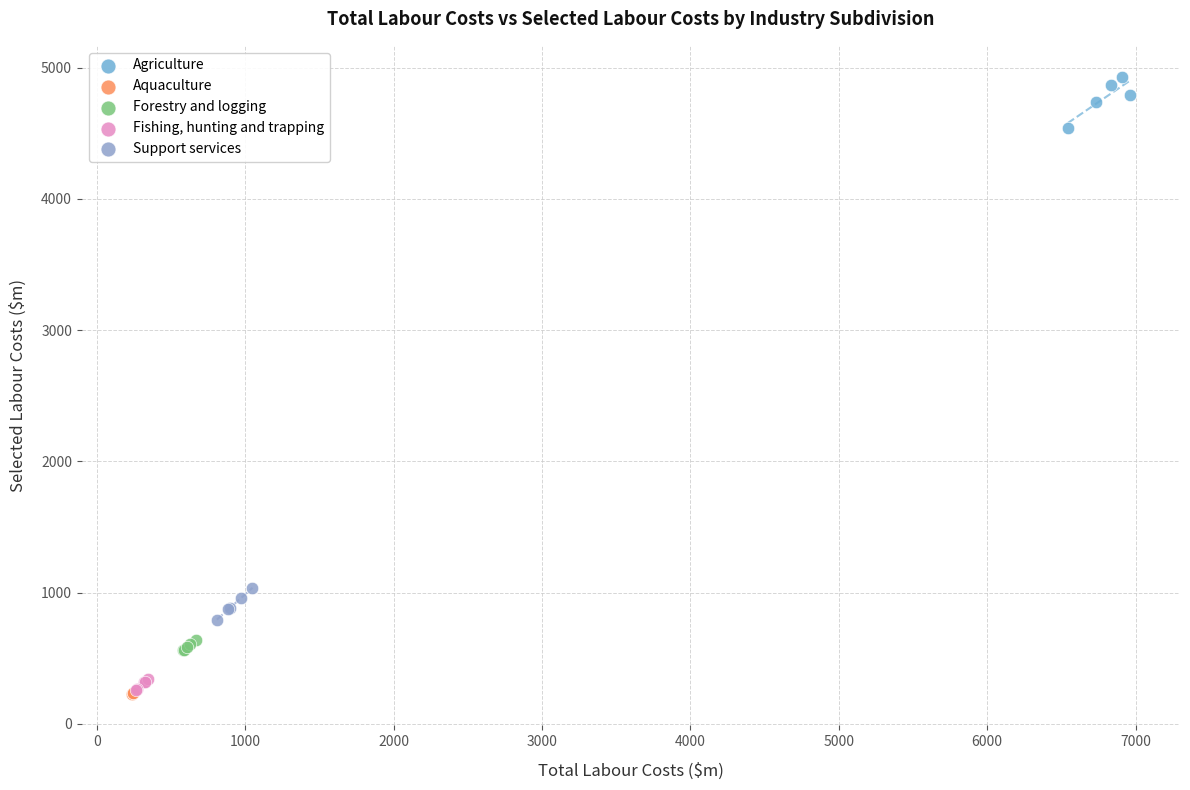

What are all the series names shown in the legend?

Agriculture, Aquaculture, Forestry and logging, Fishing, hunting and trapping, Support services